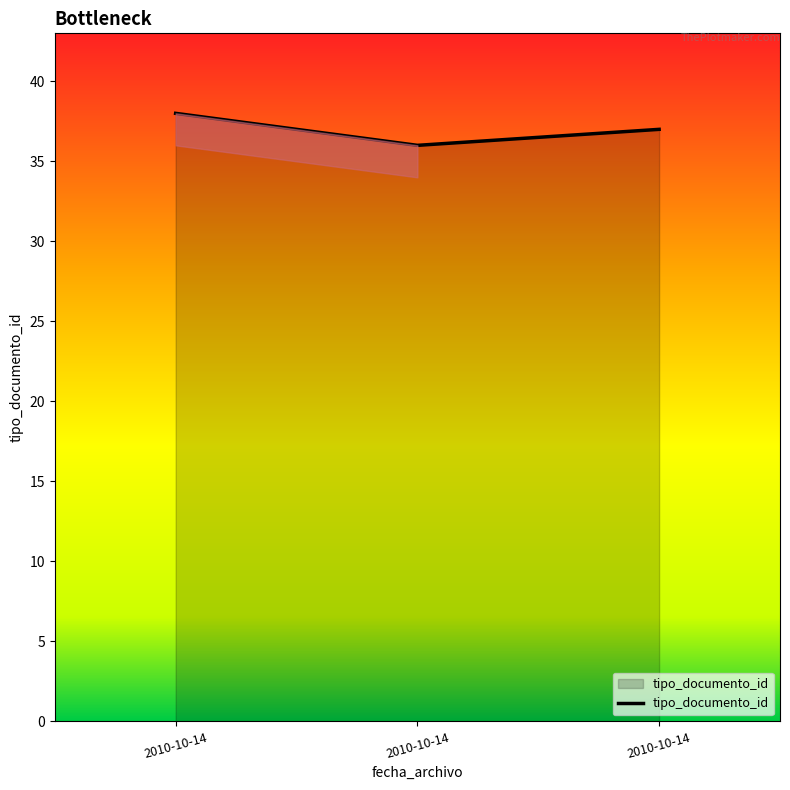

Rank the categories by value from lowest to highest.

2010-10-14, 2010-10-14, 2010-10-14